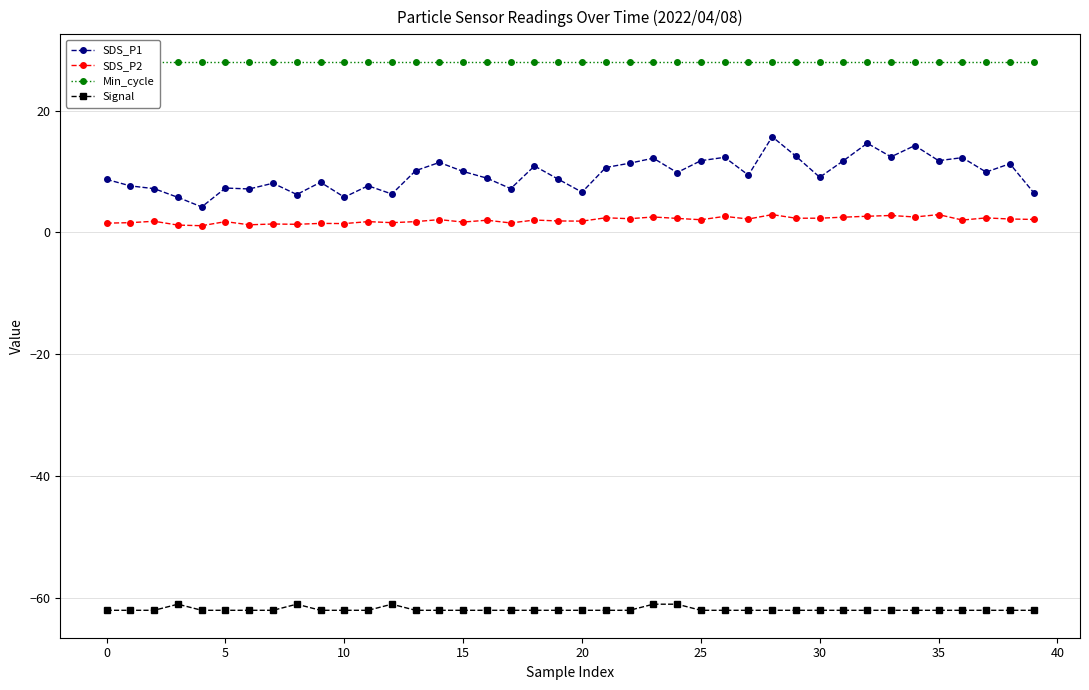

How many interior local peaks does the SDS_P2 series have?

15